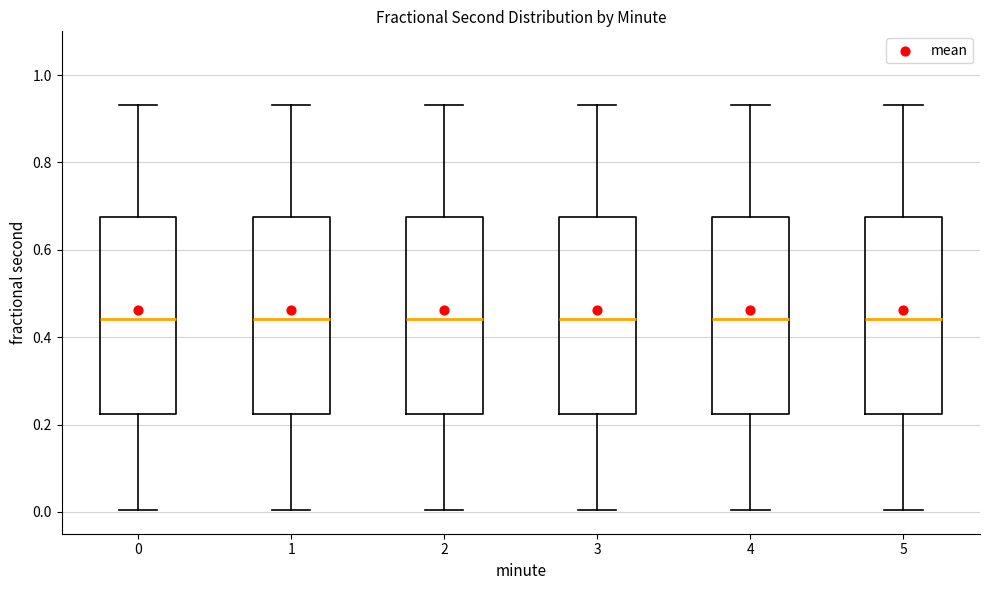

Reading left to right, read every box against the y-axis: the position of its median line, the range the box covers, and the ends of its whiskers. The values are not printed on the chart, so give them approximately, as read against the axis.

0: median 0.44, box 0.22 to 0.68, whiskers 0.00 to 0.94
1: median 0.44, box 0.22 to 0.68, whiskers 0.00 to 0.94
2: median 0.44, box 0.22 to 0.68, whiskers 0.00 to 0.94
3: median 0.44, box 0.22 to 0.68, whiskers 0.00 to 0.94
4: median 0.44, box 0.22 to 0.68, whiskers 0.00 to 0.94
5: median 0.44, box 0.22 to 0.68, whiskers 0.00 to 0.94